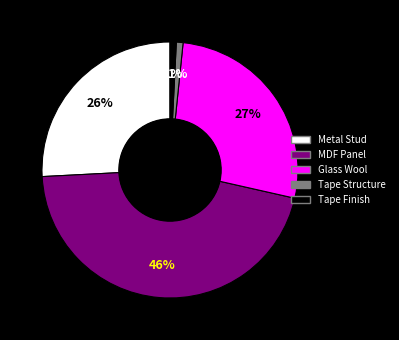

Is there any slice that represents more than half of the pie?

No